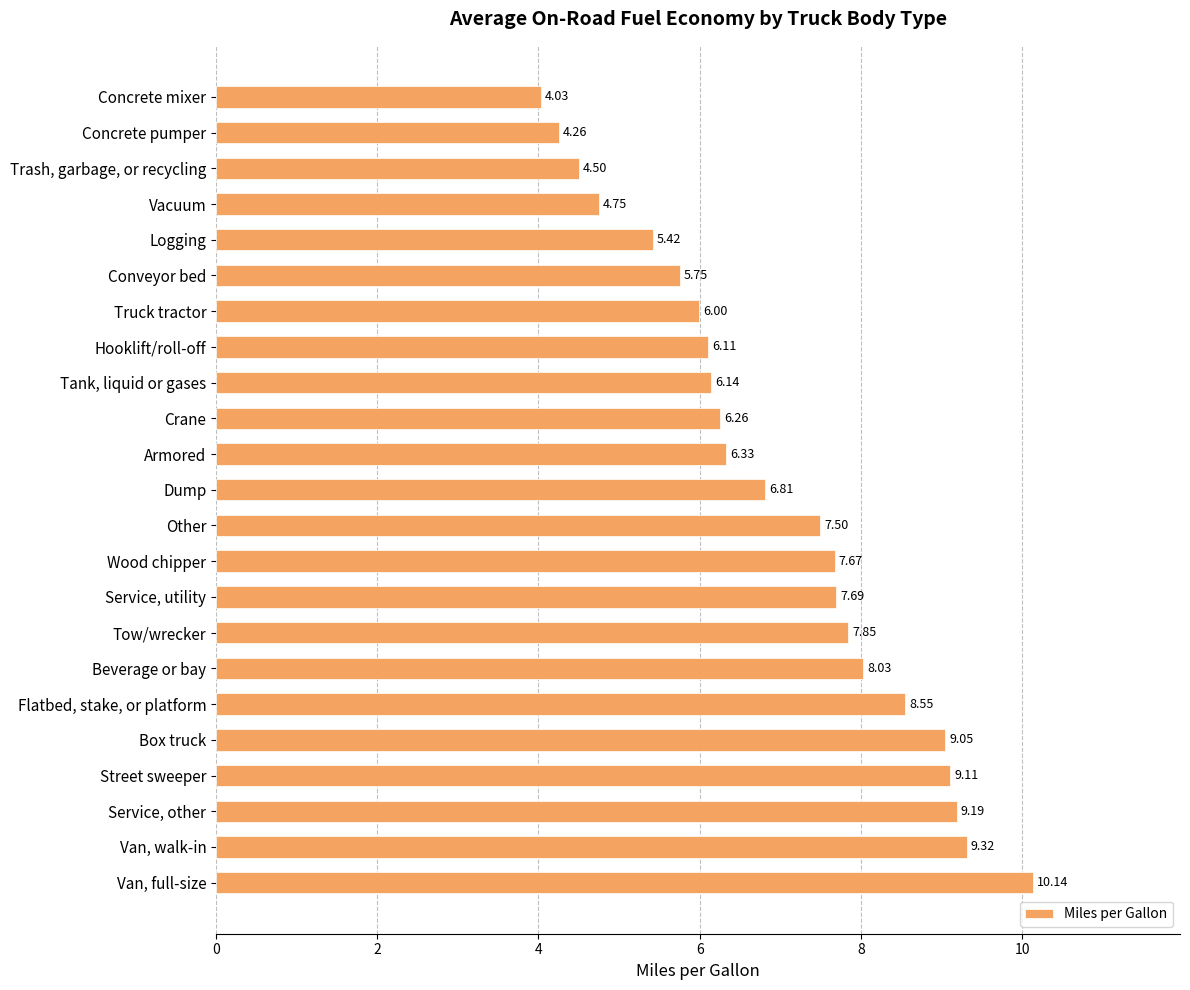

What is the label of the 4th bar from the top?

Vacuum